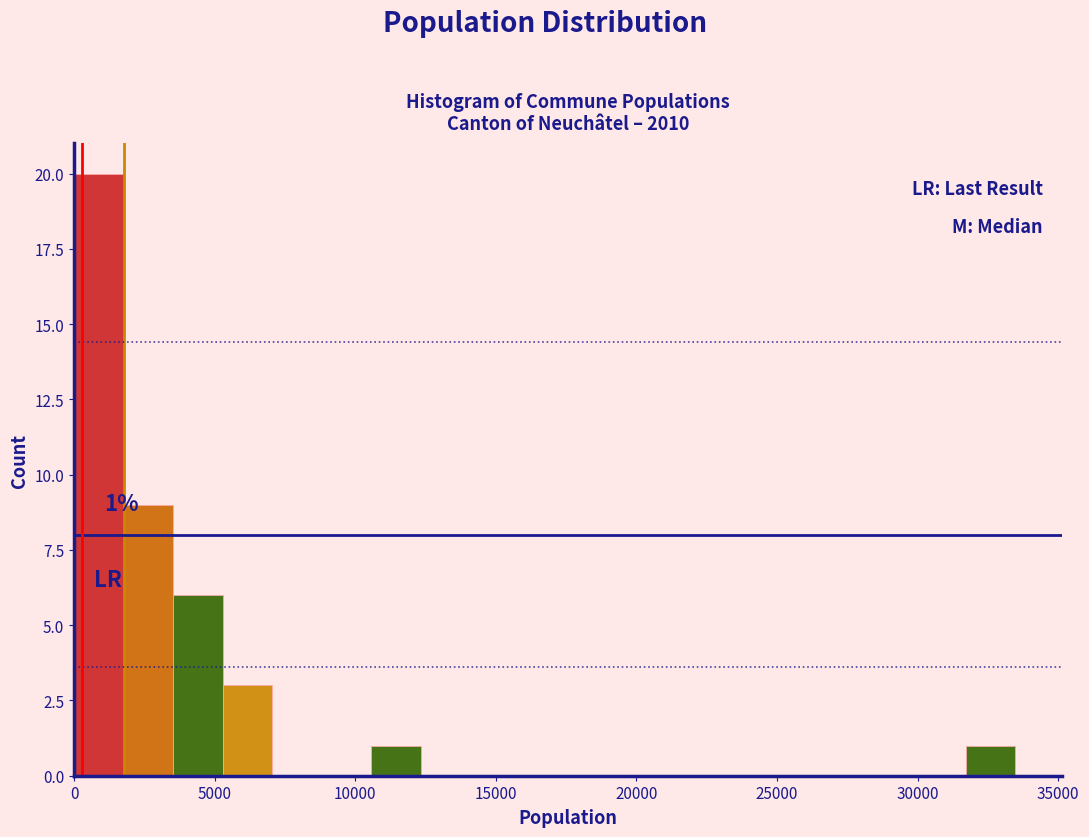

Around what value on the x-axis is the tallest bar? Give the approximate position of its centre, as read against the axis.

1000